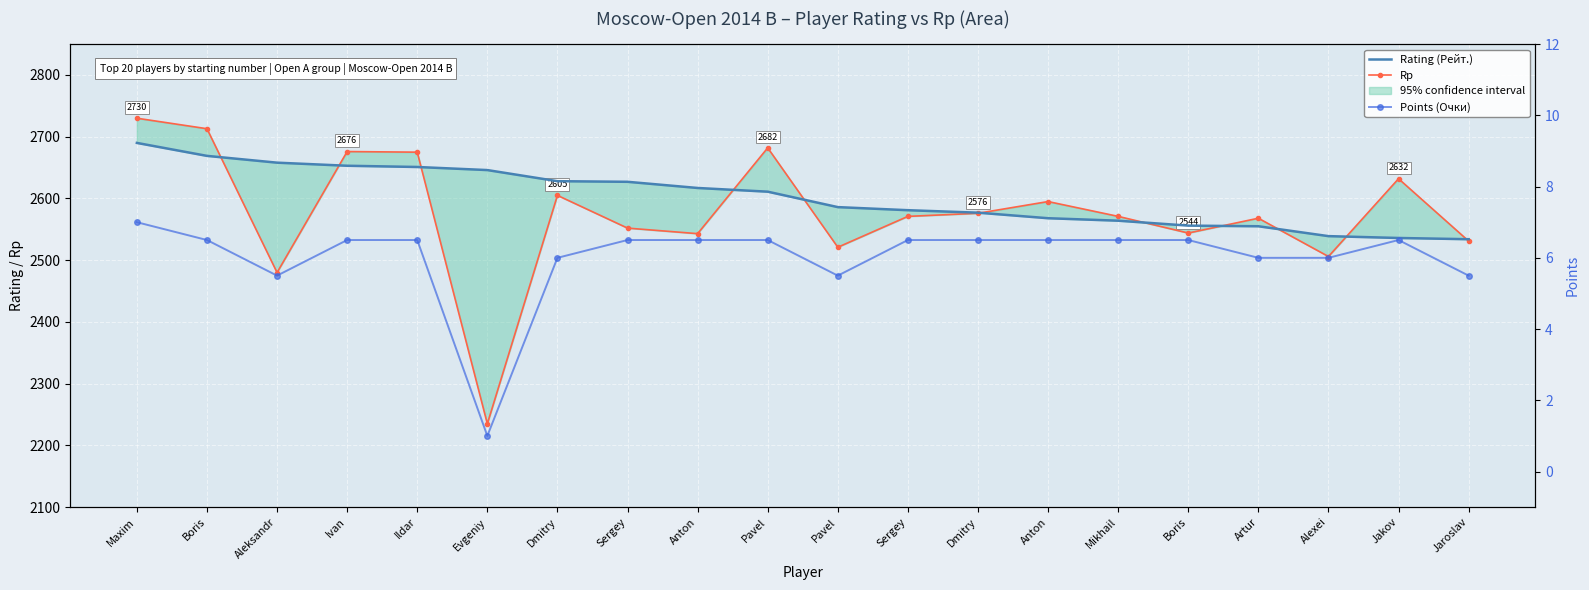

What value does the Points (Очки) series have at Ildar?

6.5